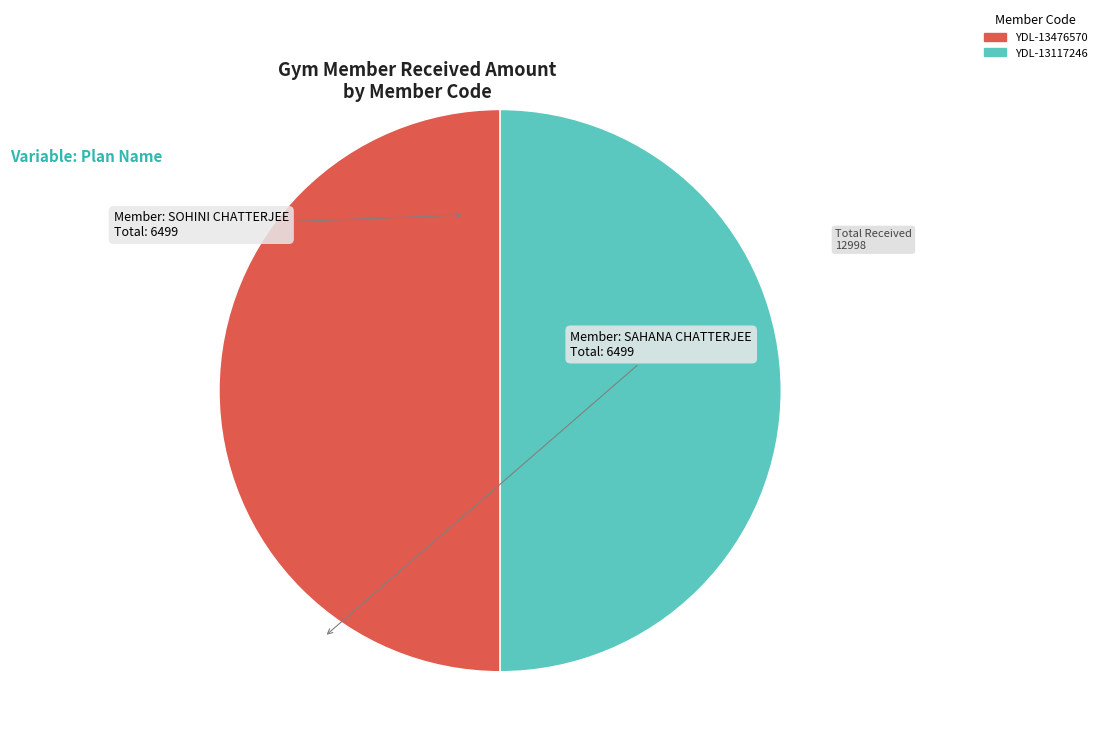

Approximately how many times larger is the value at YDL-13117246 compared to YDL-13476570?

1.0